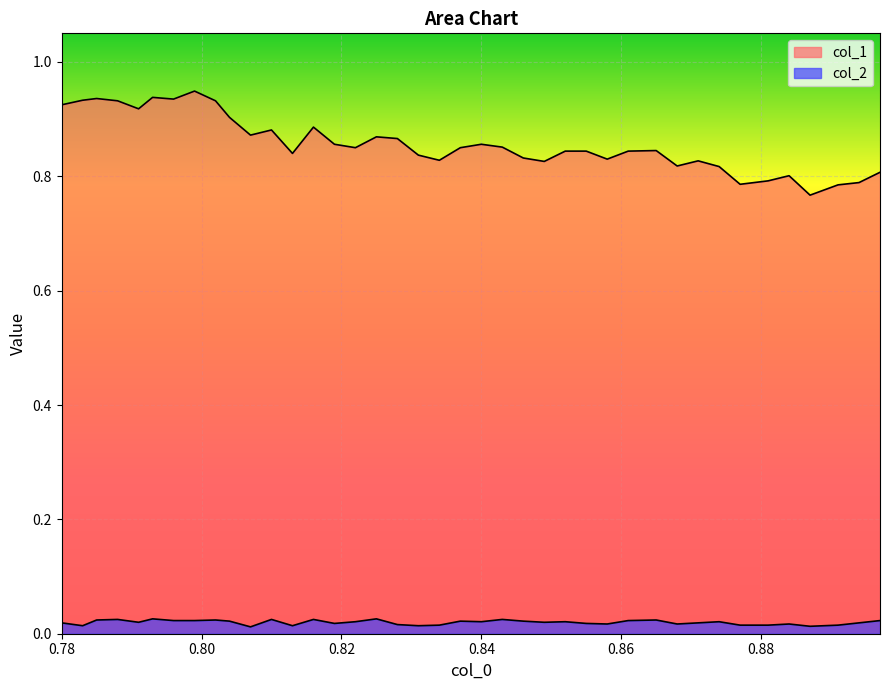

Which series has the widest spread of values?

col_1